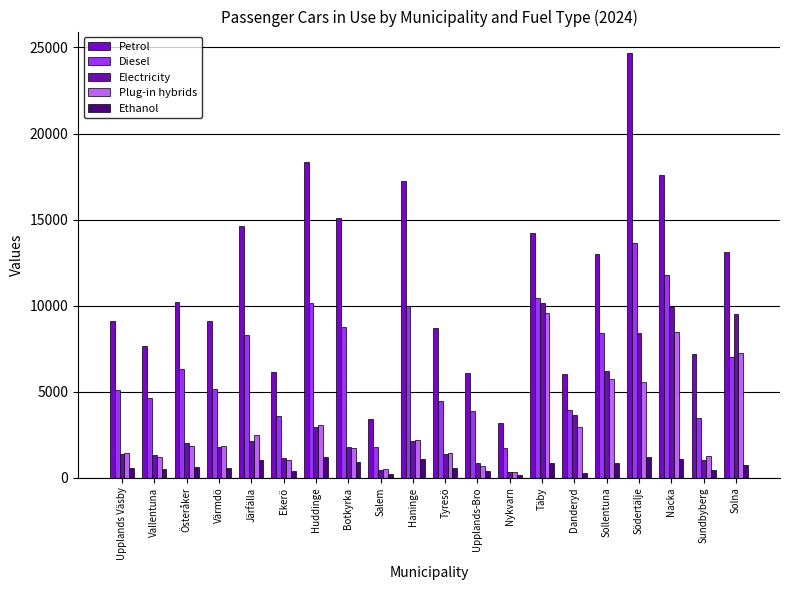

Which label corresponds to the largest value in the chart?

Södertälje